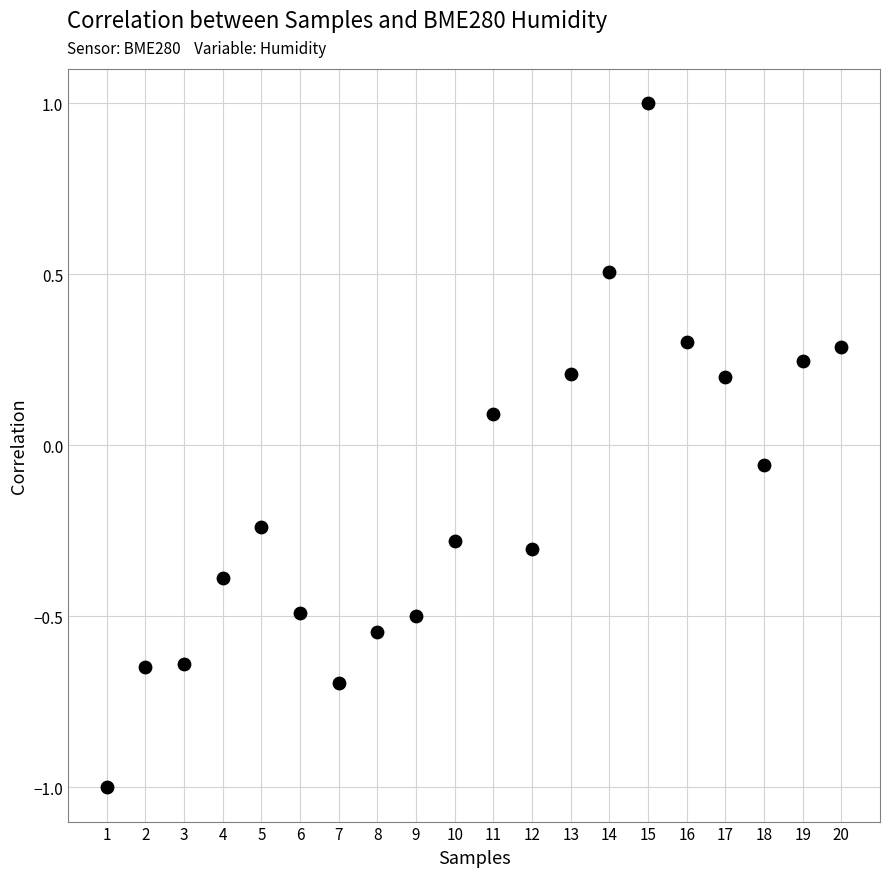

What is the range of X values (max minus min)?

19.0